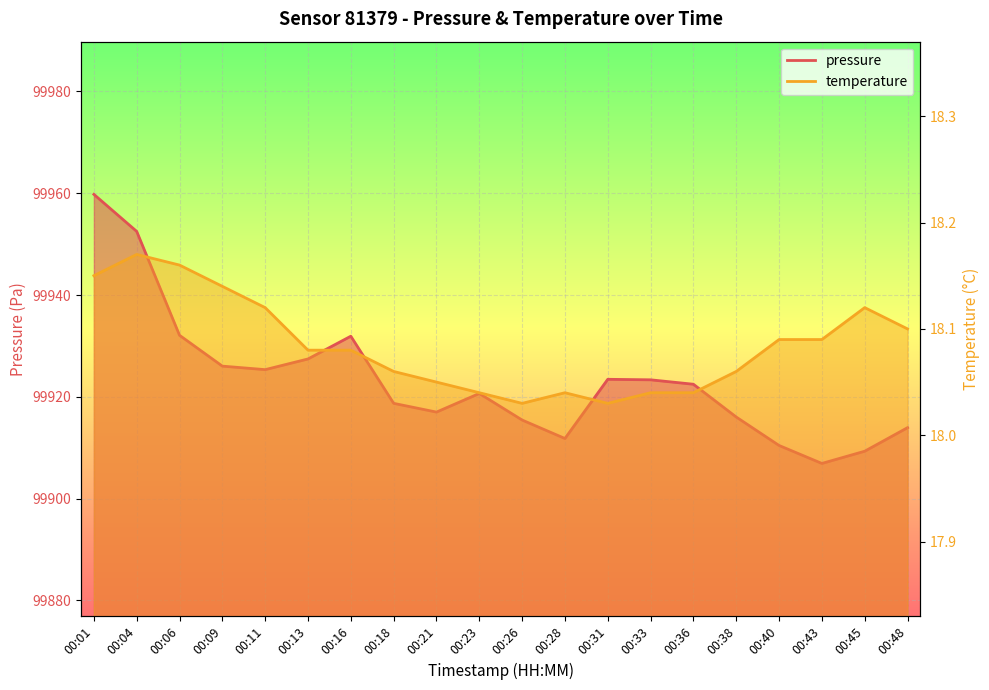

What are all the series names shown in the legend?

pressure, temperature